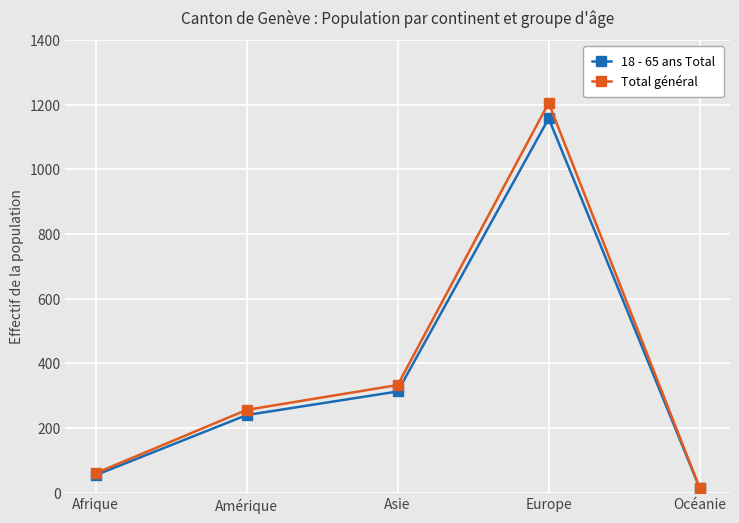

True or false: Total général has more than 2 points higher than both neighbors.

False